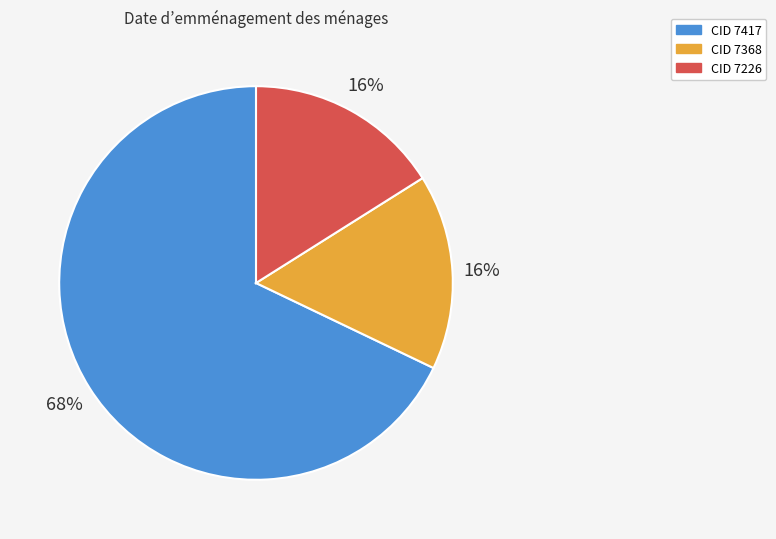

Is there any slice that represents more than half of the pie?

Yes